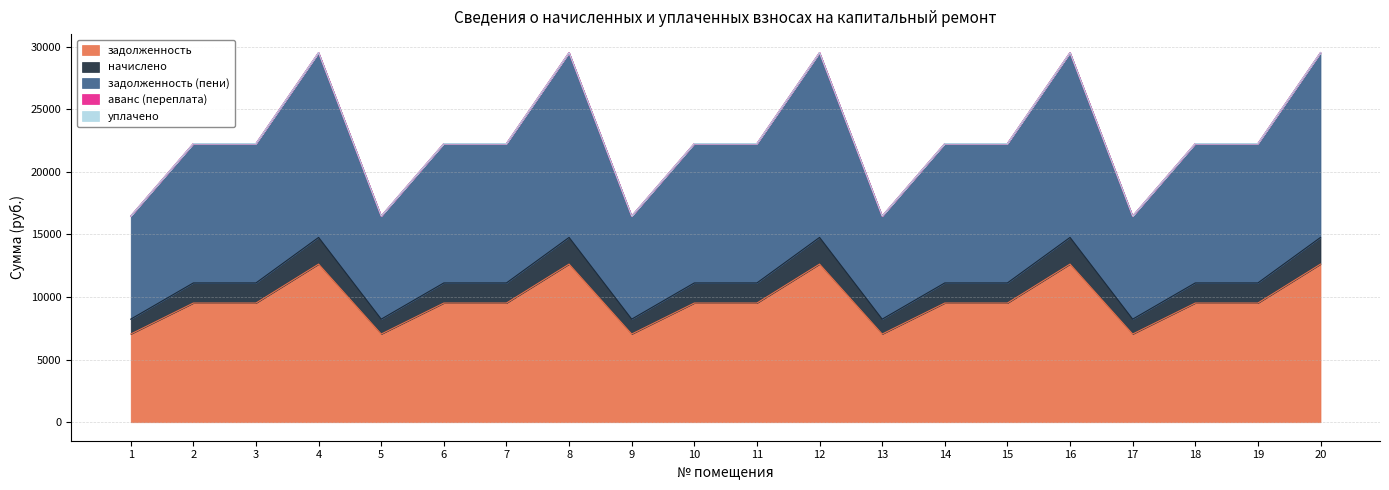

In задолженность (пени), how many points are lower than both neighbors (excluding endpoints)?

4